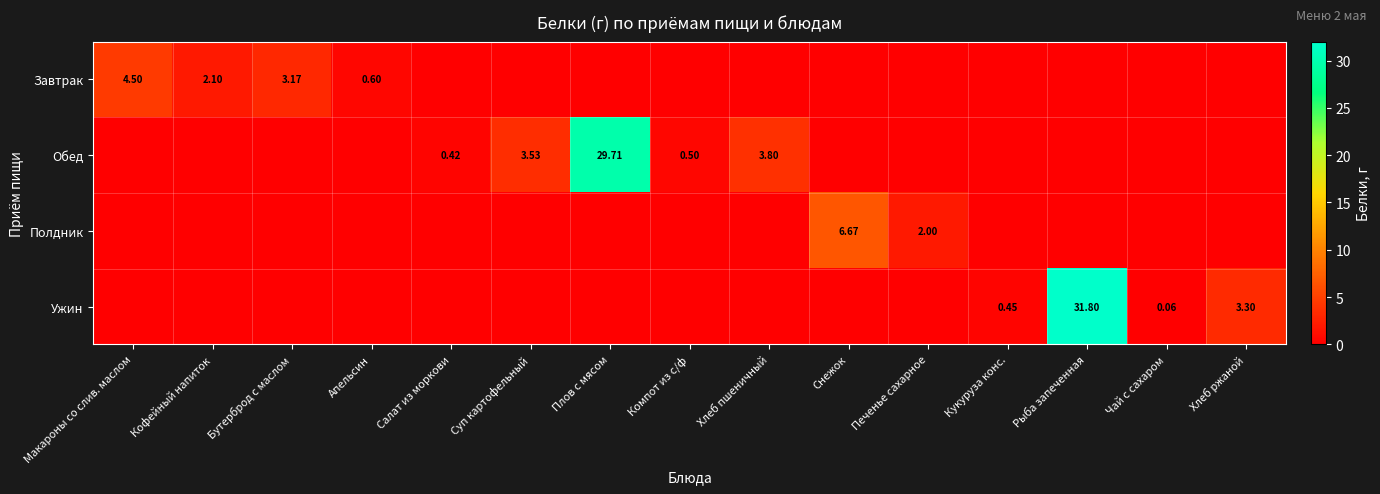

The Ужин series shows -9.7 at Бутерброд с маслом. True or false?

False